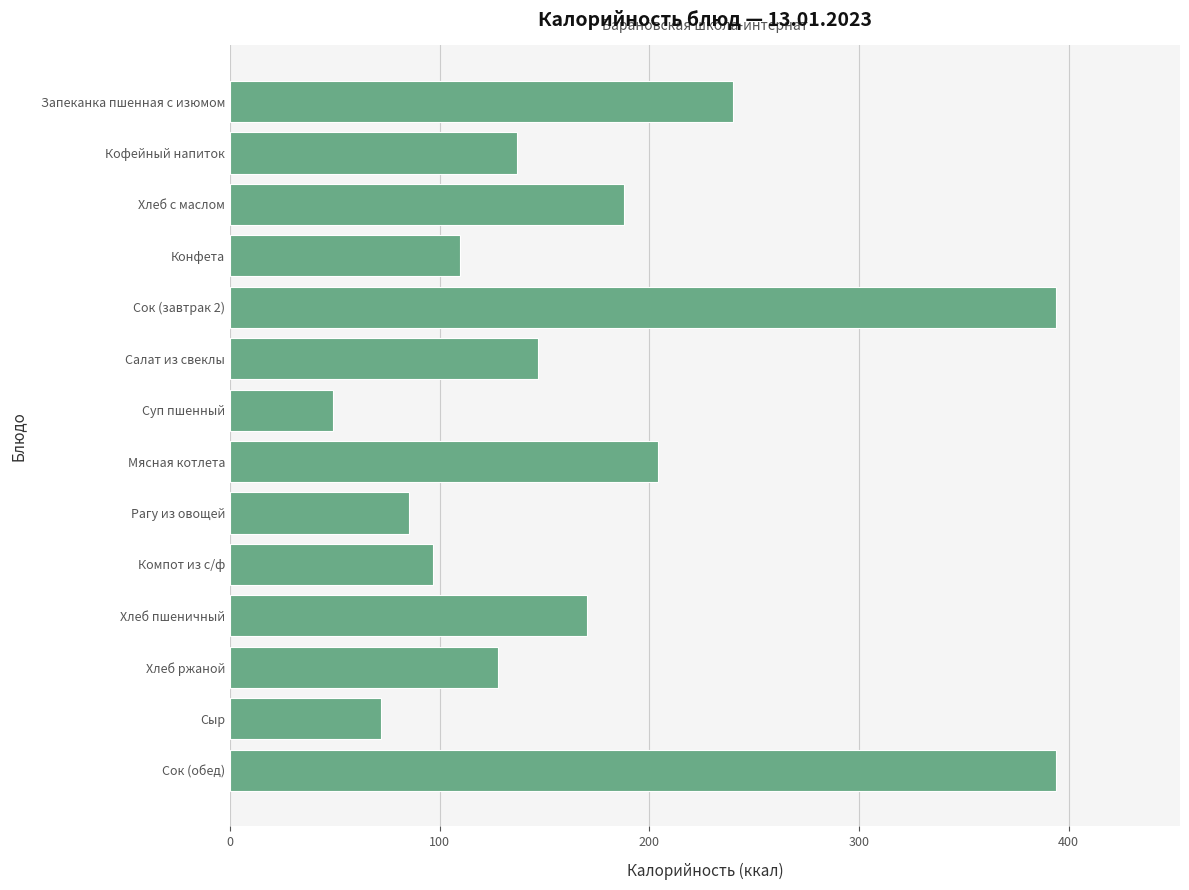

The chart shows a value of 170.0 at Хлеб пшеничный. True or false?

True